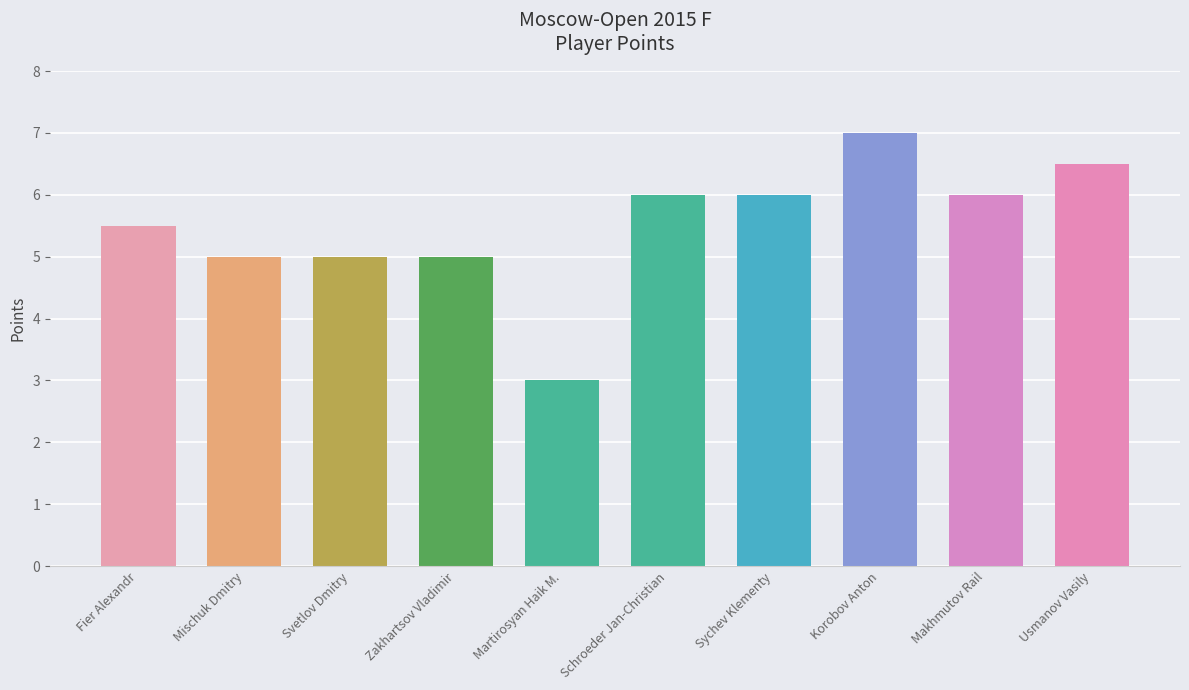

The chart shows a value of 1.6 at Korobov Anton. True or false?

False